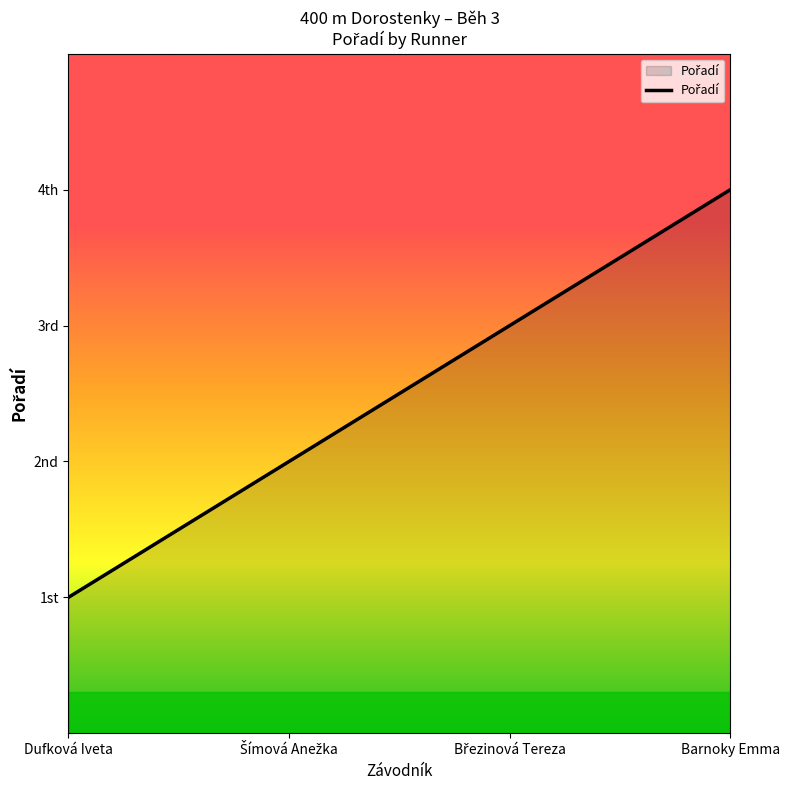

What is the label of the 3rd point from the left?

Březinová Tereza